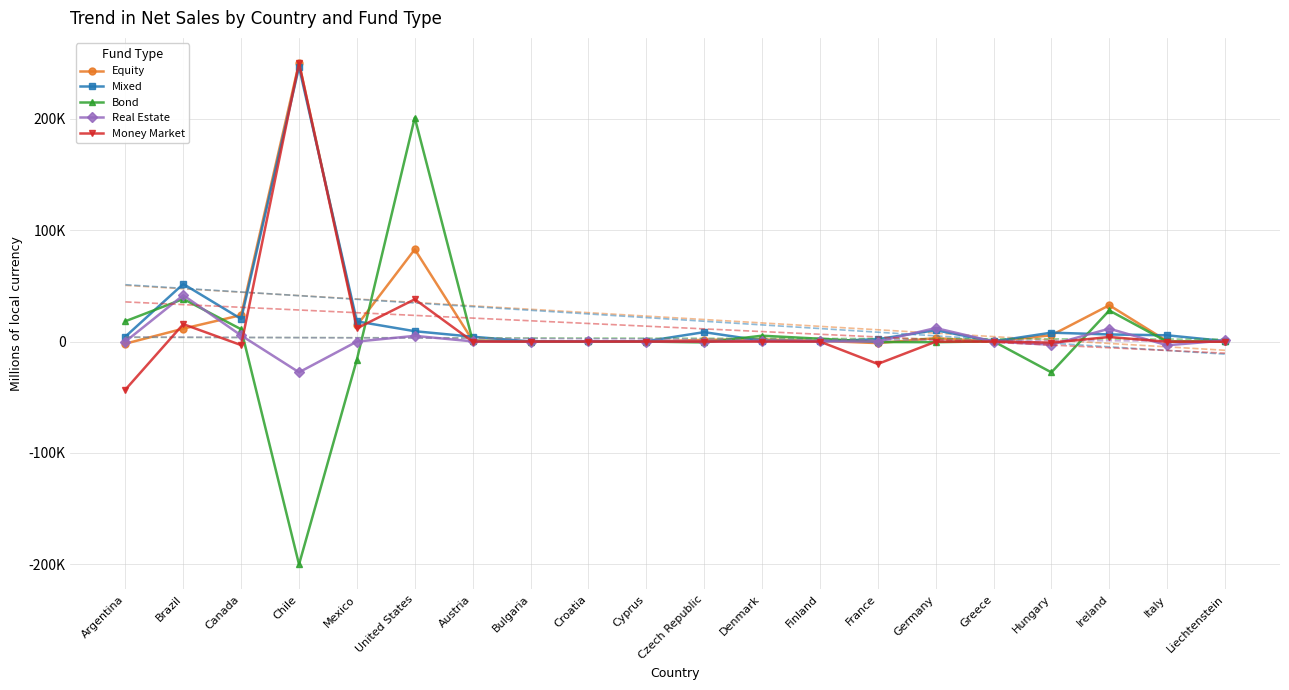

What are all the series names shown in the legend?

Equity, Mixed, Bond, Real Estate, Money Market